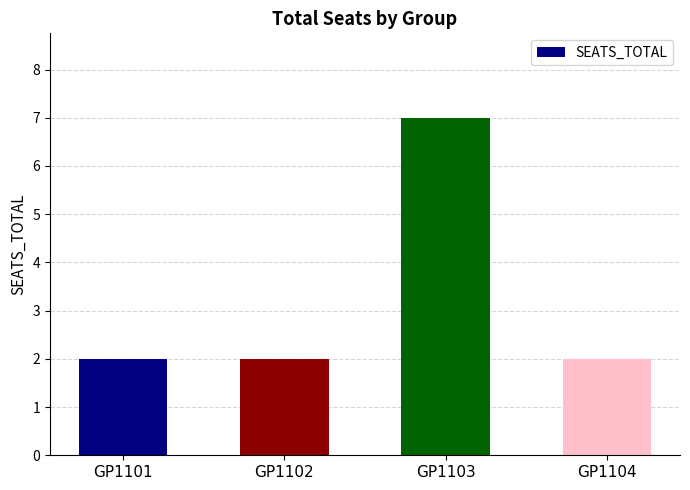

What is the smallest value displayed?

2